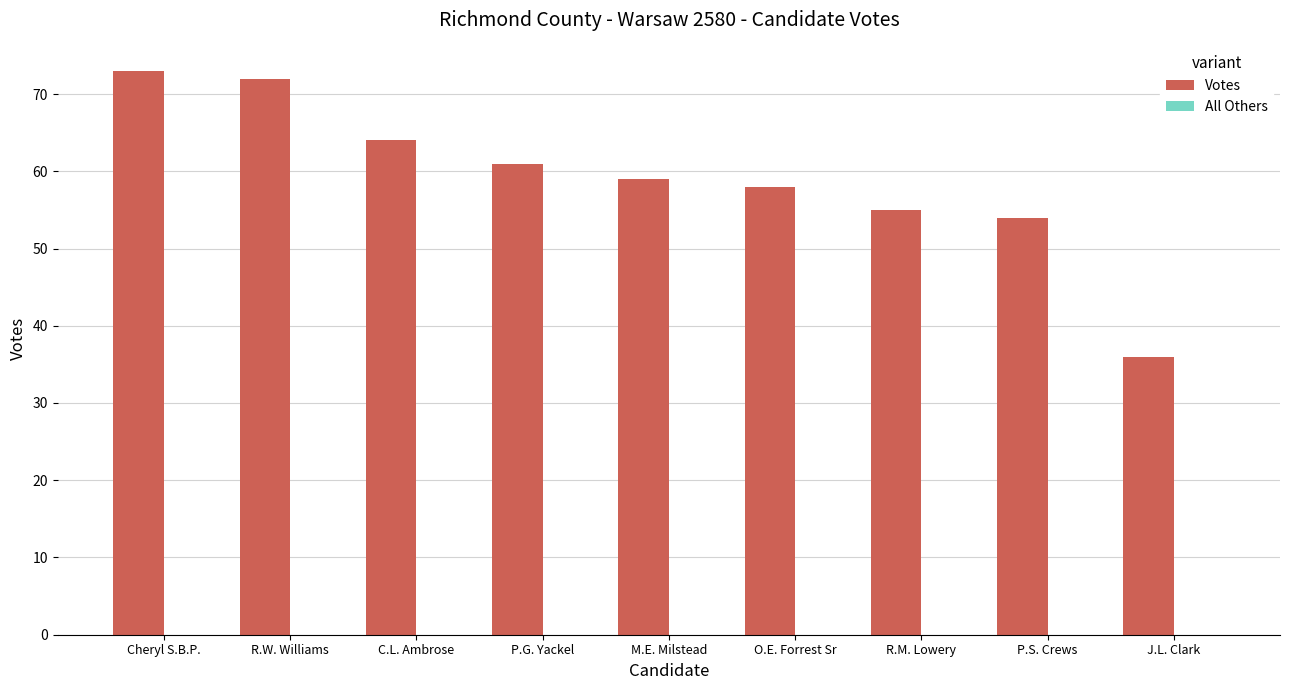

What is the average value?

59